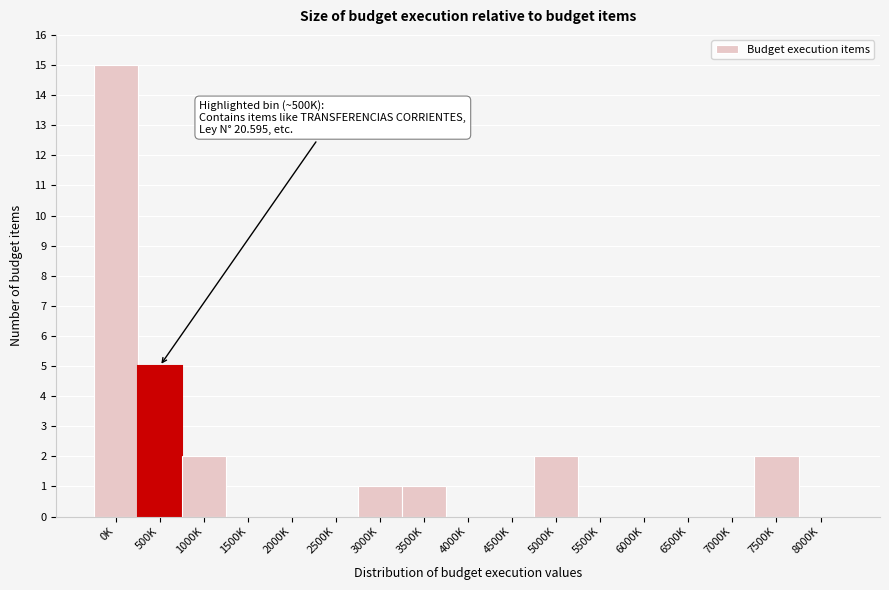

Reading left to right, what are all the values shown in this chart?

0K=15	500K=5	1000K=2	1500K=0	2000K=0	2500K=0	3000K=1	3500K=1	4000K=0	4500K=0	5000K=2	5500K=0	6000K=0	6500K=0	7000K=0	7500K=2	8000K=0